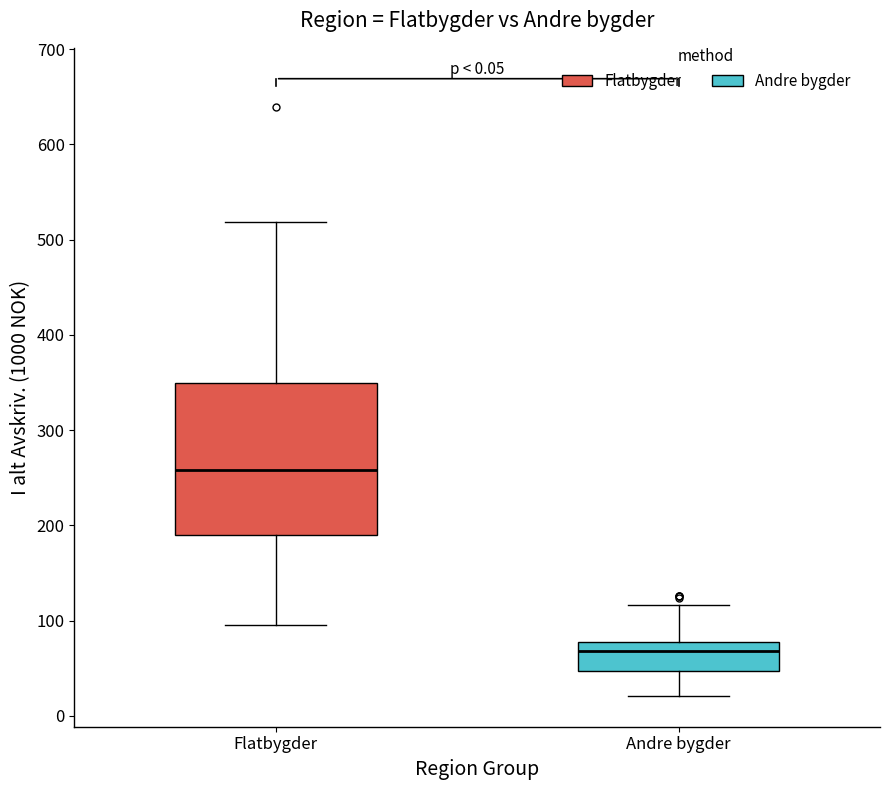

Reading left to right, transcribe this box plot: for each box, give where its median line is, the range the box spans, and where its two whiskers end, as read against the y-axis. The values are not printed on the chart, so give them approximately, as read against the axis.

Flatbygder: median 260, box 190 to 350, whiskers 100 to 520
Andre bygder: median 70, box 50 to 80, whiskers 20 to 120